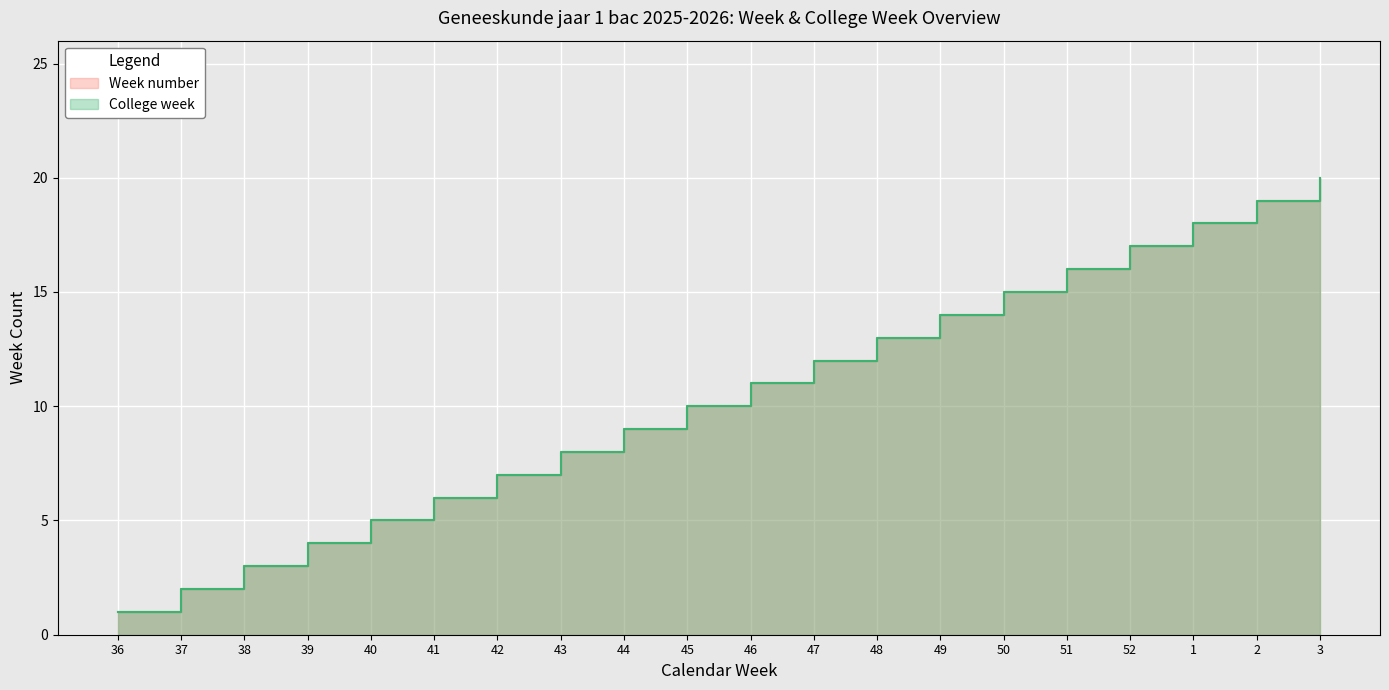

What are all the series names shown in the legend?

Week number, College week